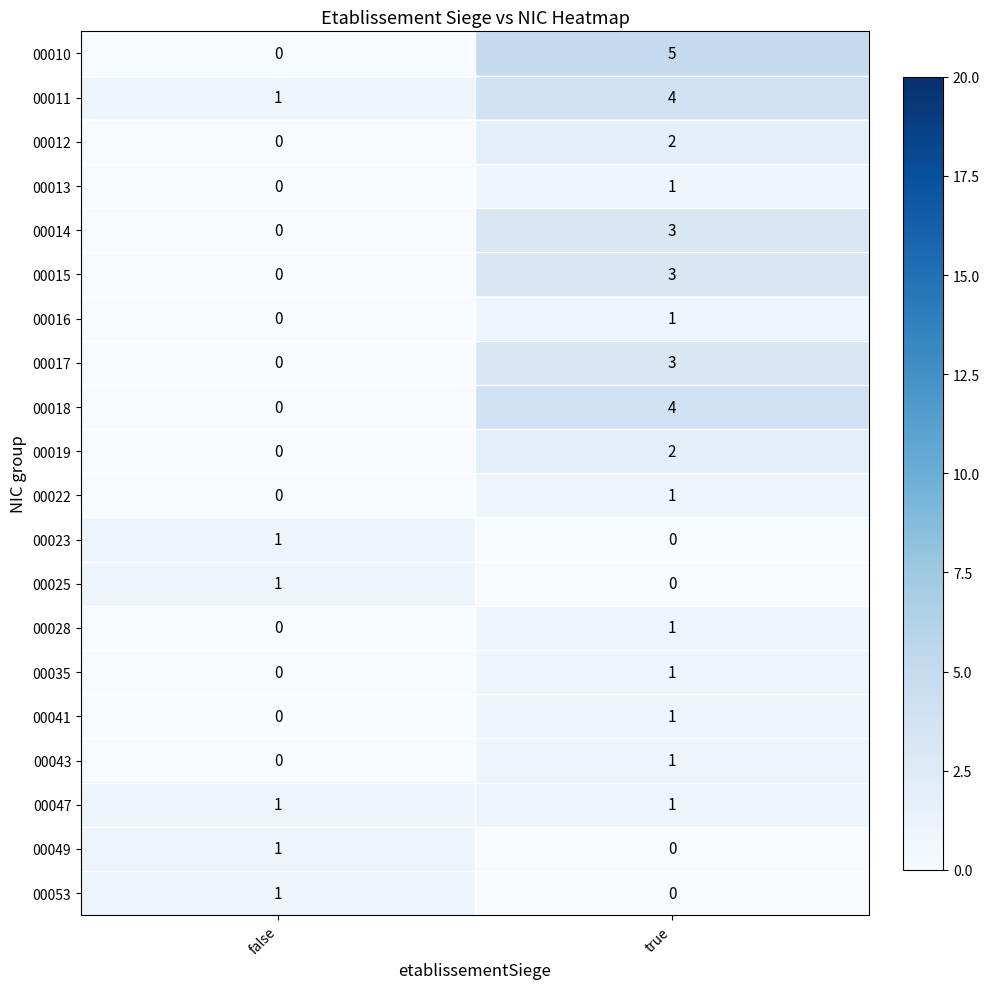

Where is 00013 nearest to the value 0?

false